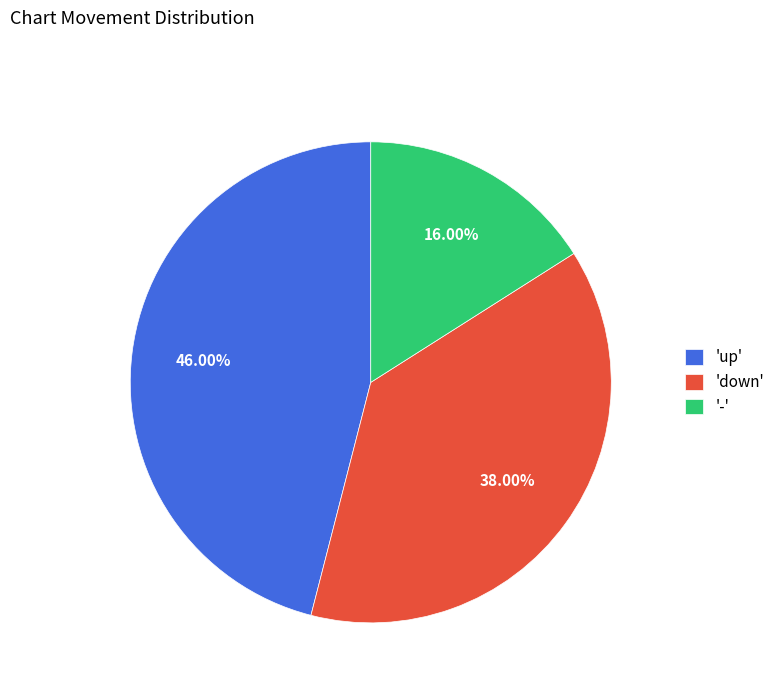

How many slices are in this pie chart?

3